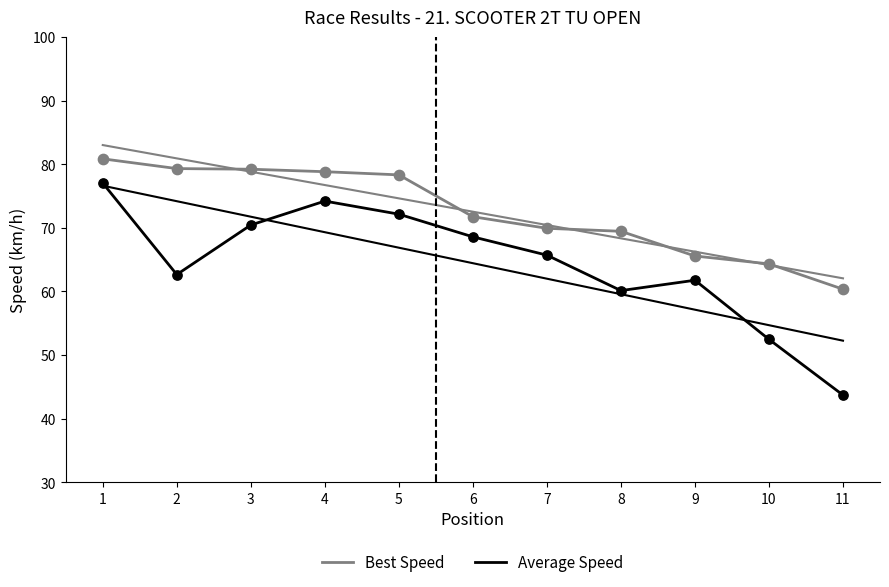

Which series contains the lowest Y value?

Average Speed